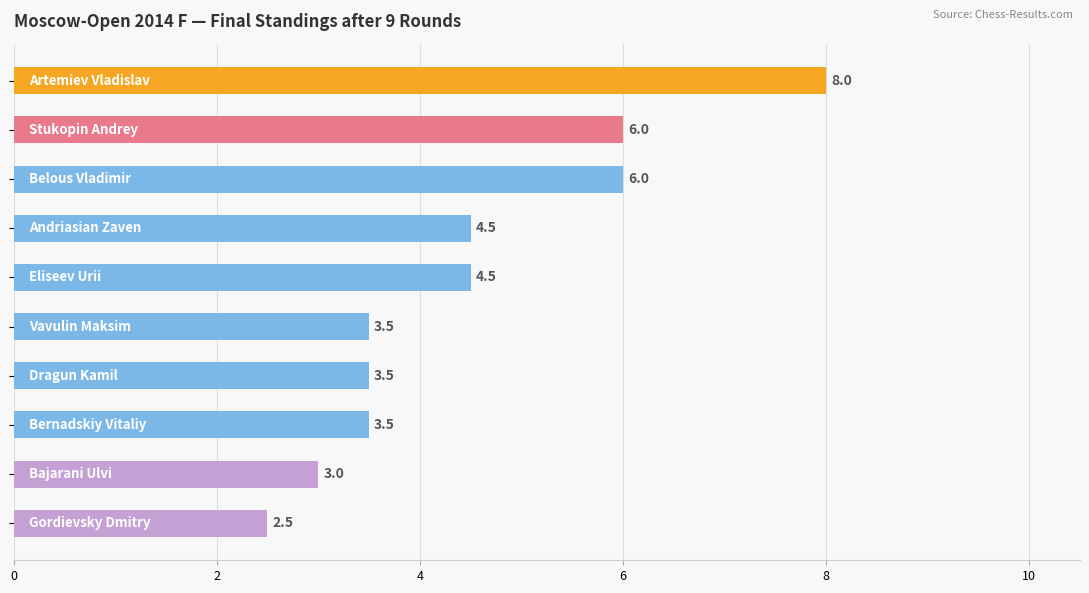

What is the smallest value displayed?

2.5